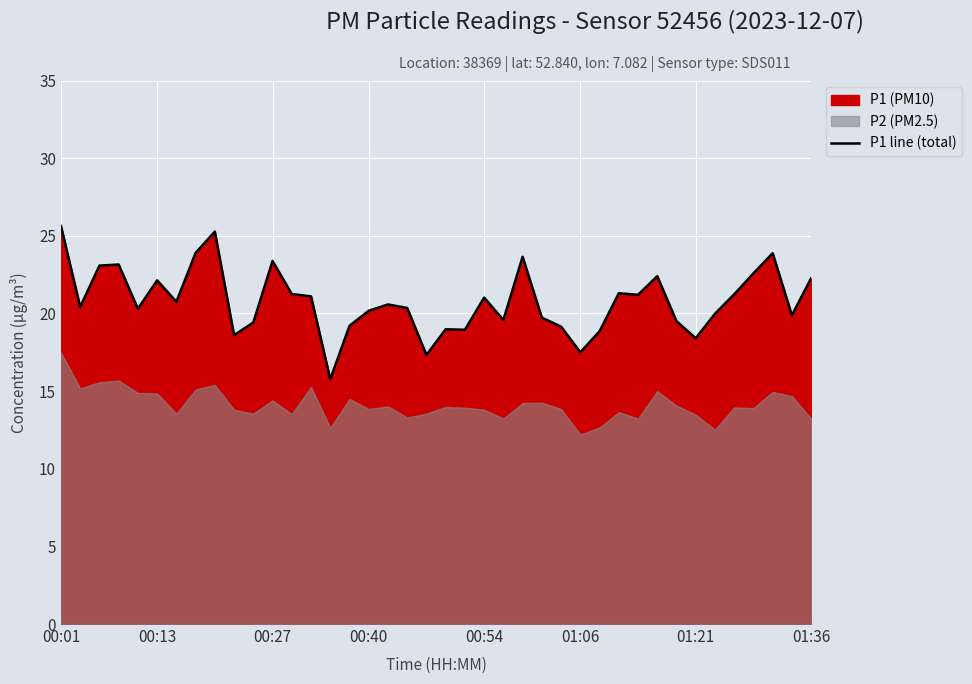

Does the chart display data point markers on the line(s)?

No